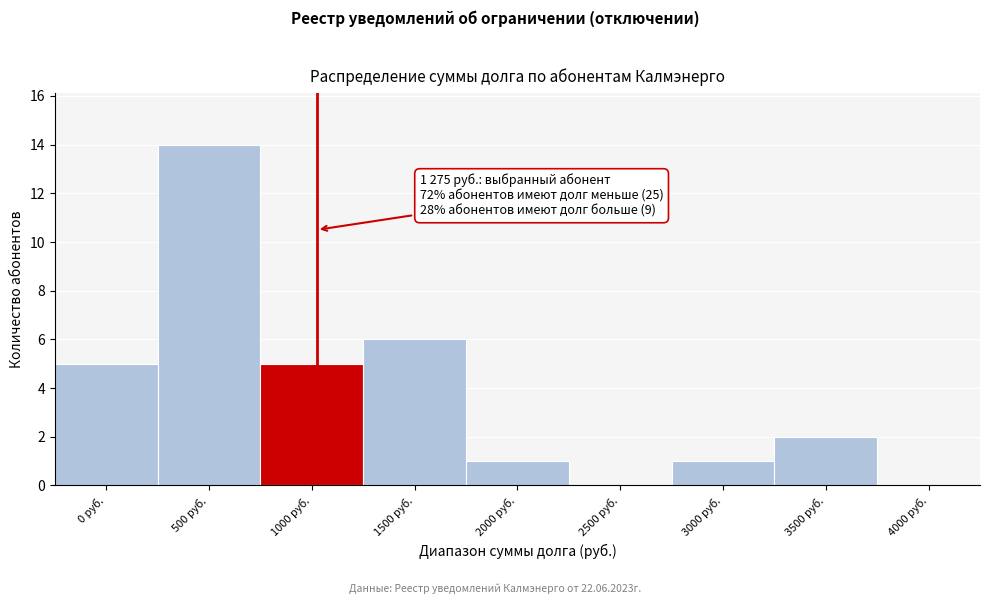

Reading left to right, list all the values displayed in this chart.

0 руб.=5	500 руб.=14	1000 руб.=5	1500 руб.=6	2000 руб.=1	2500 руб.=0	3000 руб.=1	3500 руб.=2	4000 руб.=0